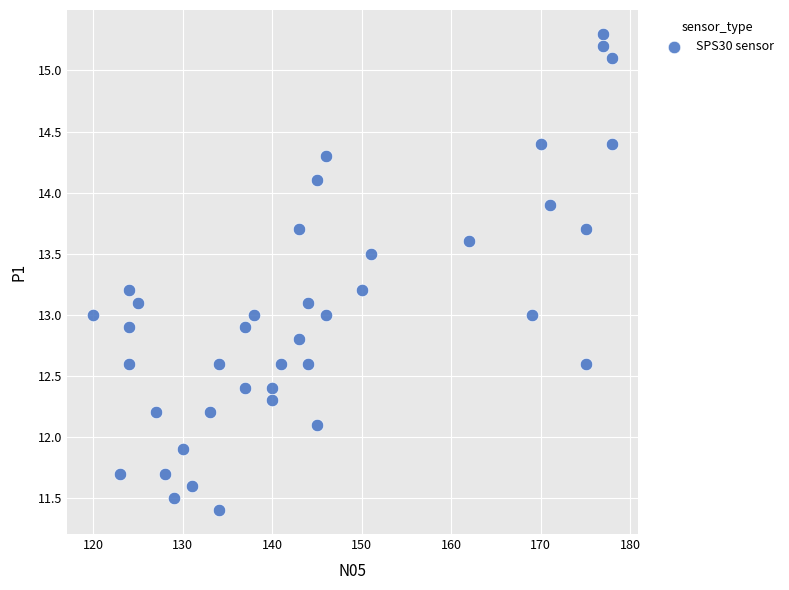

What is the range of X values (max minus min)?

58.0